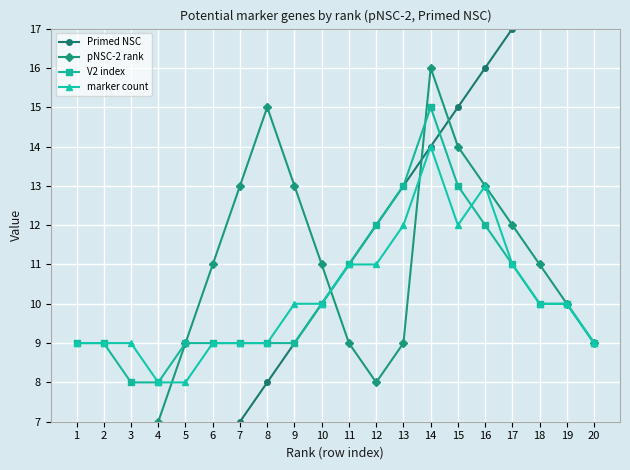

Rank the series by their maximum value, from lowest to highest.

marker count, V2 index, pNSC-2 rank, Primed NSC